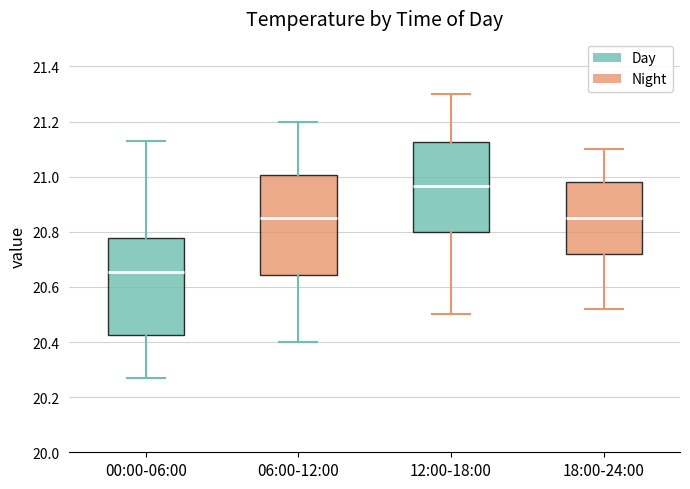

Where is the upper edge of the box for 06:00-12:00 on the y-axis? The values are not printed on the chart, so give them approximately, as read against the axis.

21.00